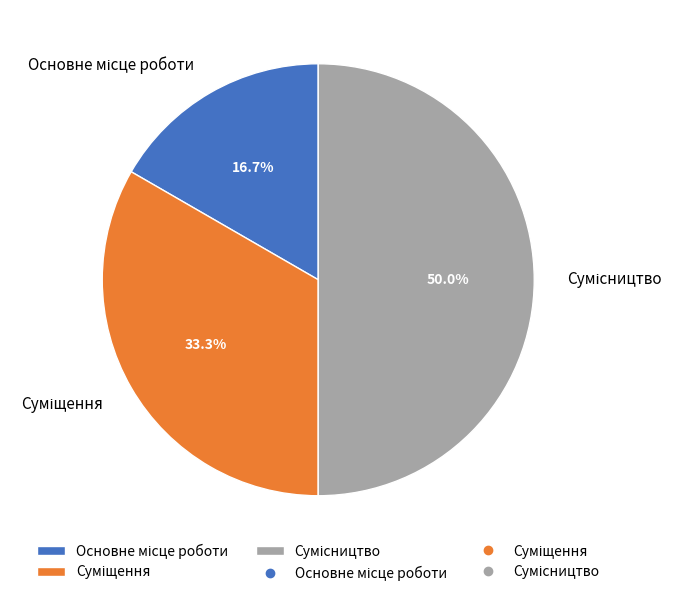

To the nearest percent, what is the combined percentage of Основне місце роботи and Сумісництво?

67%